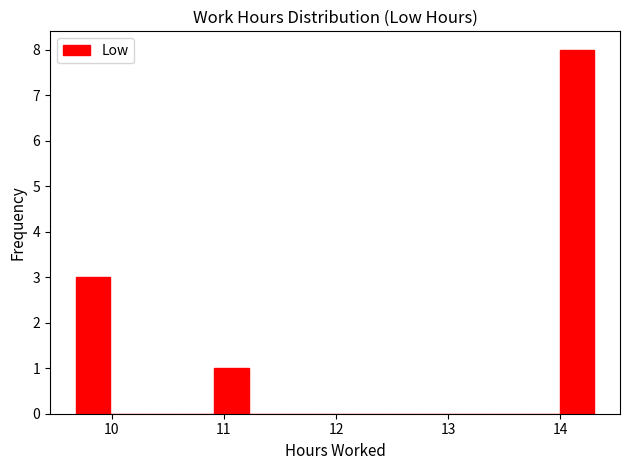

Read against the x-axis, roughly where is the centre of the tallest bar?

14.1